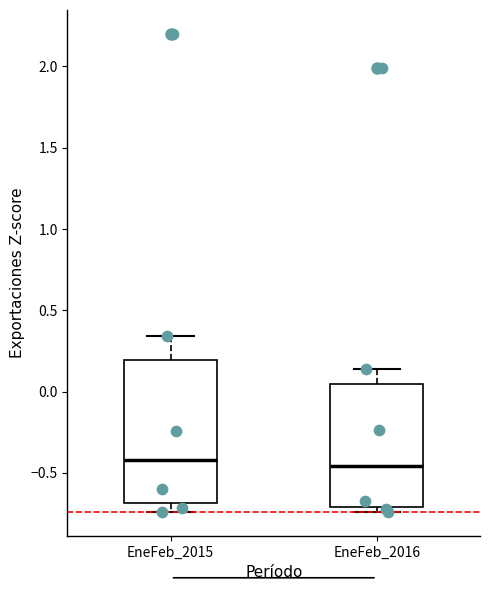

Where does the median line of the box for EneFeb_2016 sit on the y-axis? The values are not printed on the chart, so give them approximately, as read against the axis.

-0.45